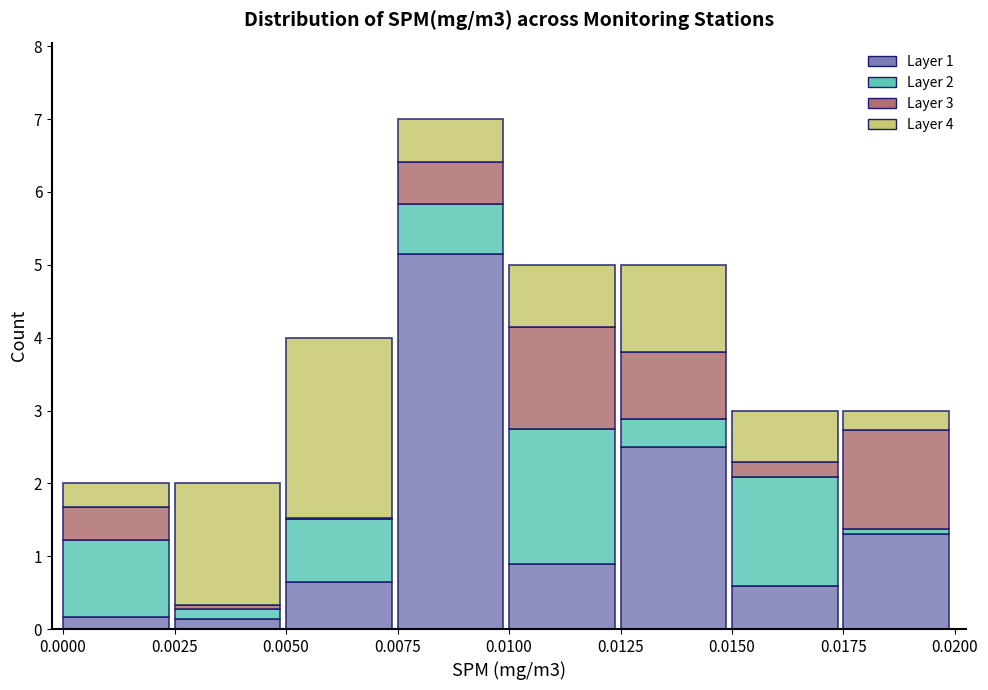

The value of Layer 1 at 0.0125 is 2.5. True or false?

True